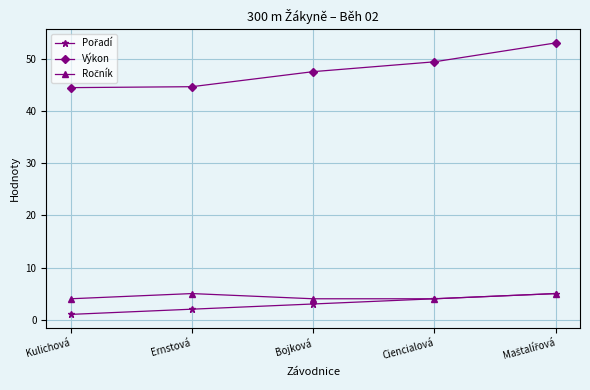

The Výkon series shows 47.6 at Bojková. True or false?

True